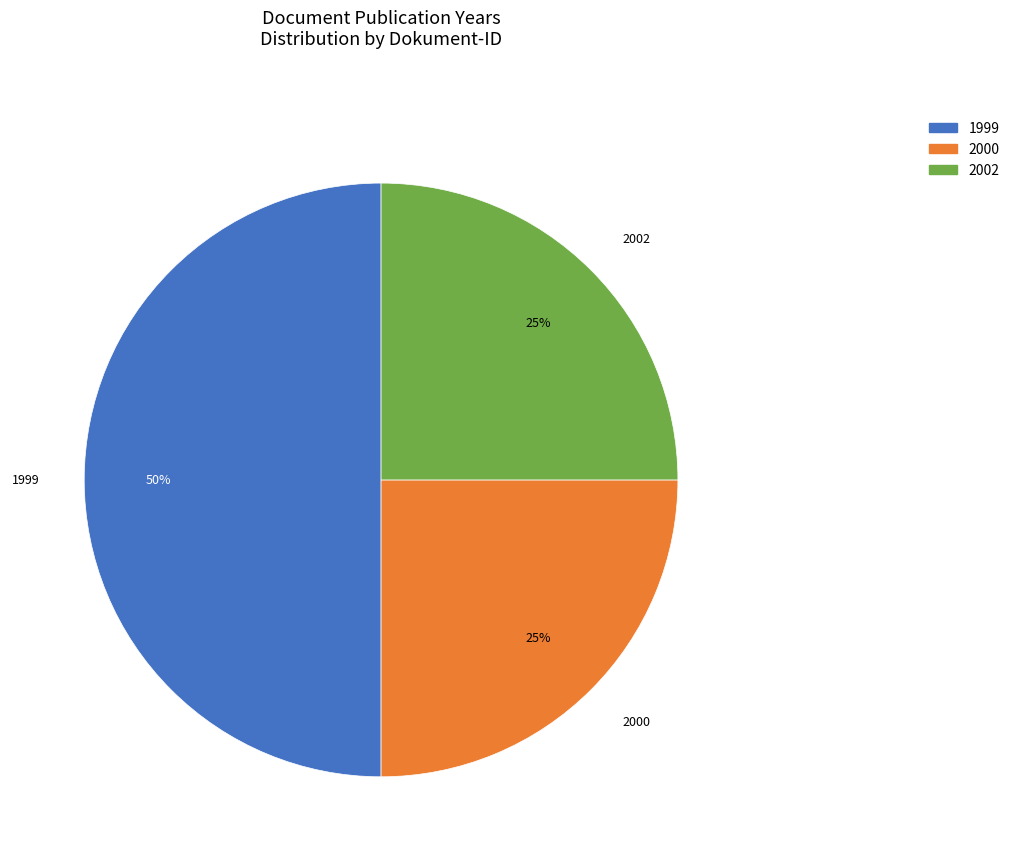

To the nearest percent, what is the difference between the largest and smallest slice percentages?

25%